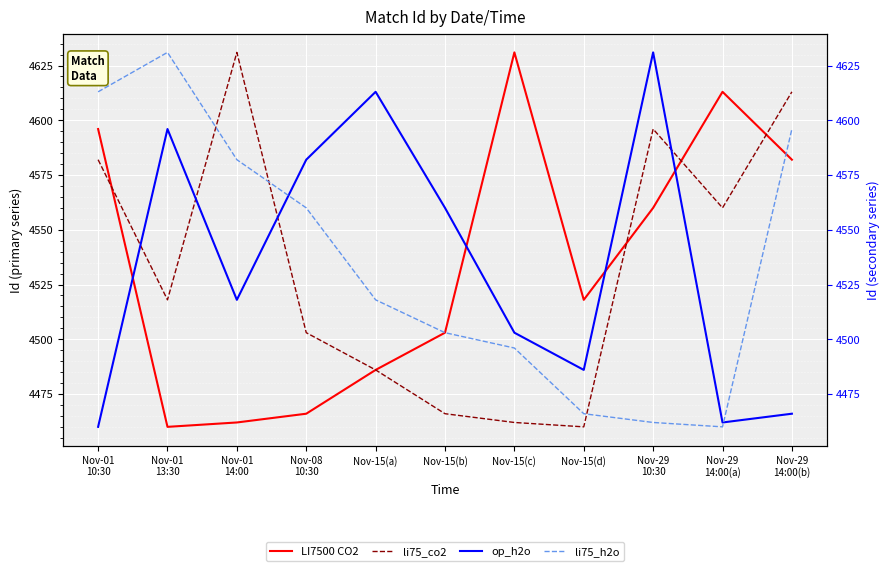

At which label does li75_co2 first exceed 4518?

Nov-01
10:30